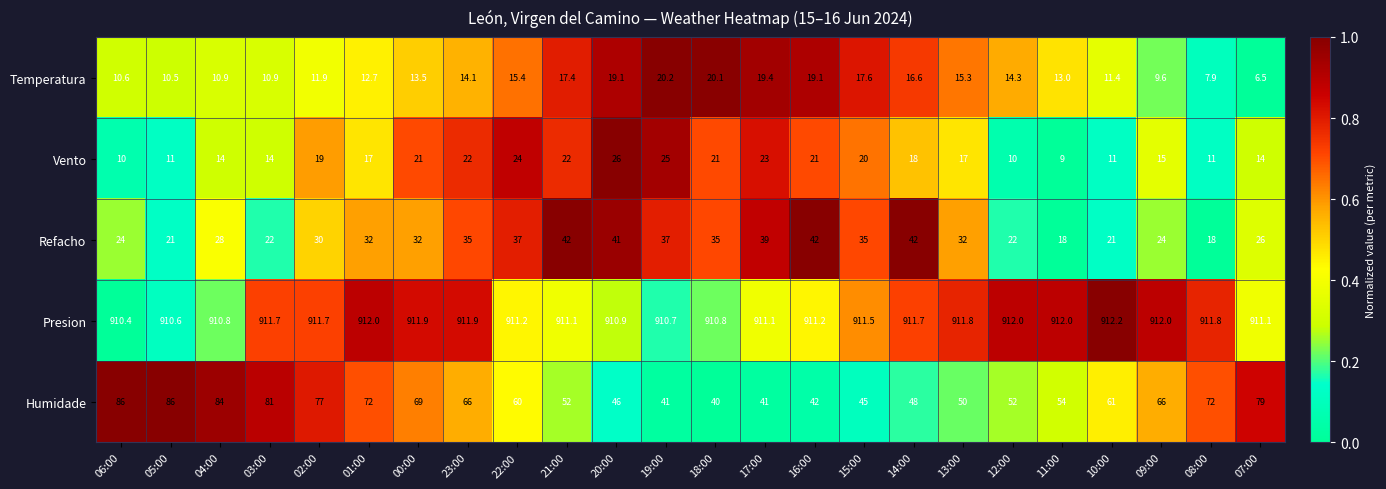

The value of Refacho at 01:00 is 32.0. True or false?

True